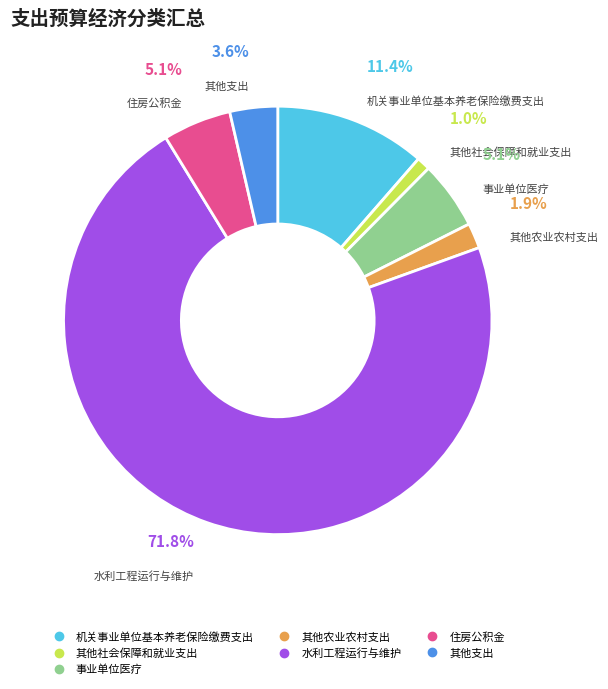

Is 其他社会保障和就业支出 the majority of the pie?

No